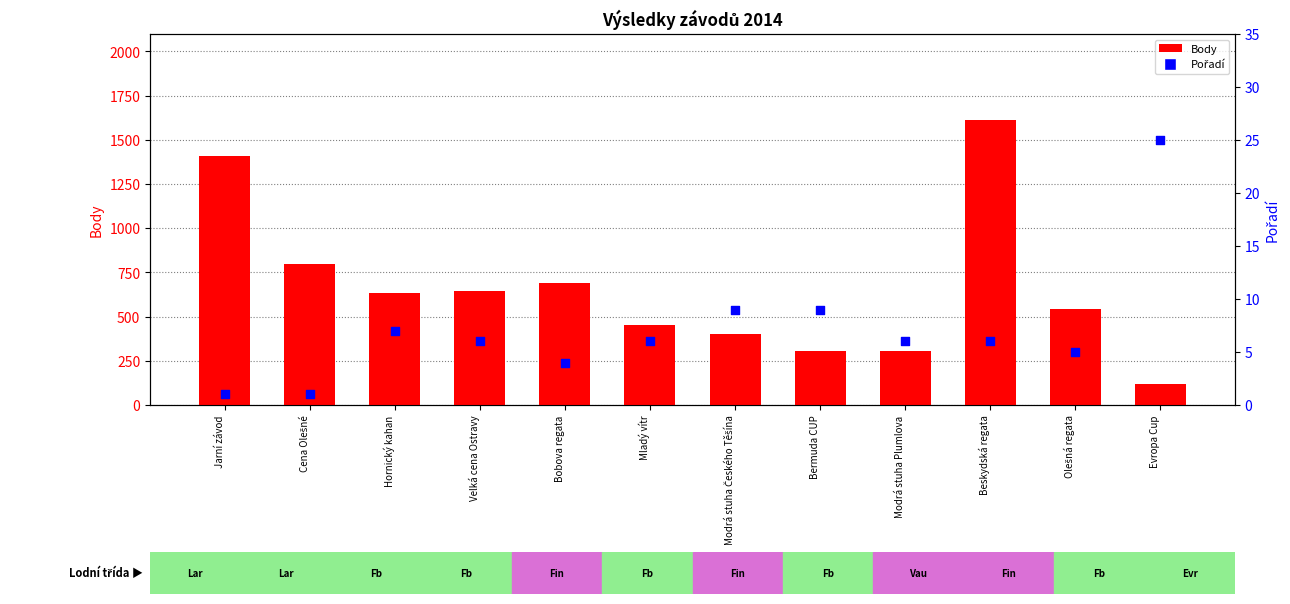

Which series reaches the minimum Y coordinate?

Pořadí